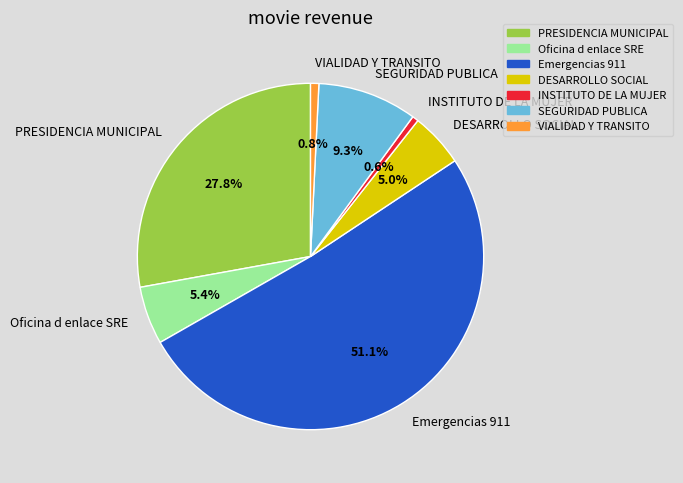

Which category has the biggest portion of the pie?

Emergencias 911